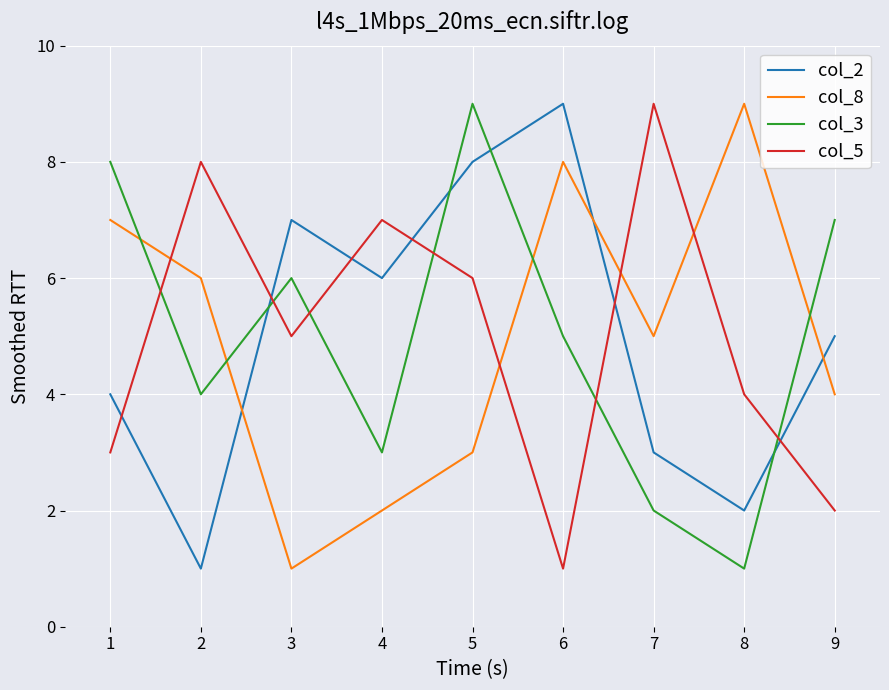

How many lines are shown in the chart?

4